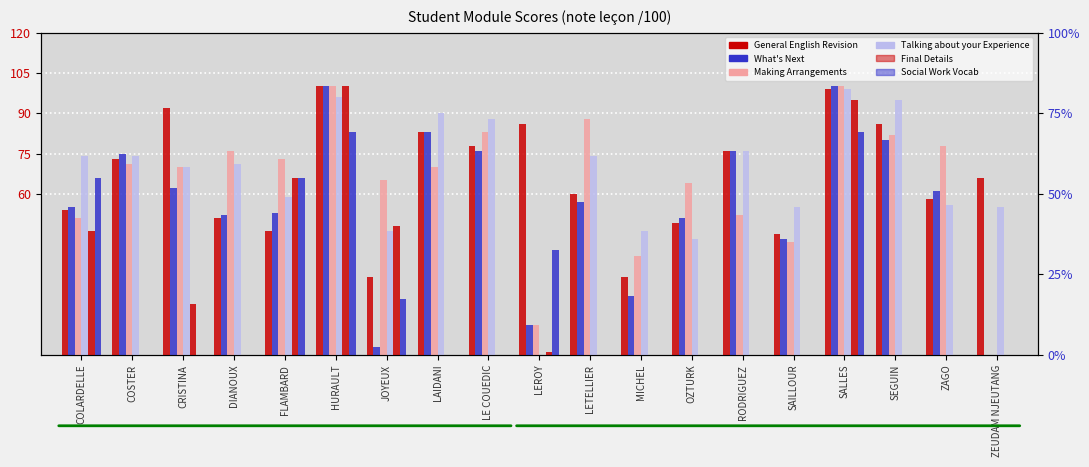

What are all the series names shown in the legend?

General English Revision, Making Arrangements, Talking about your Experience, What's Next, Final Details, Social Work Vocab